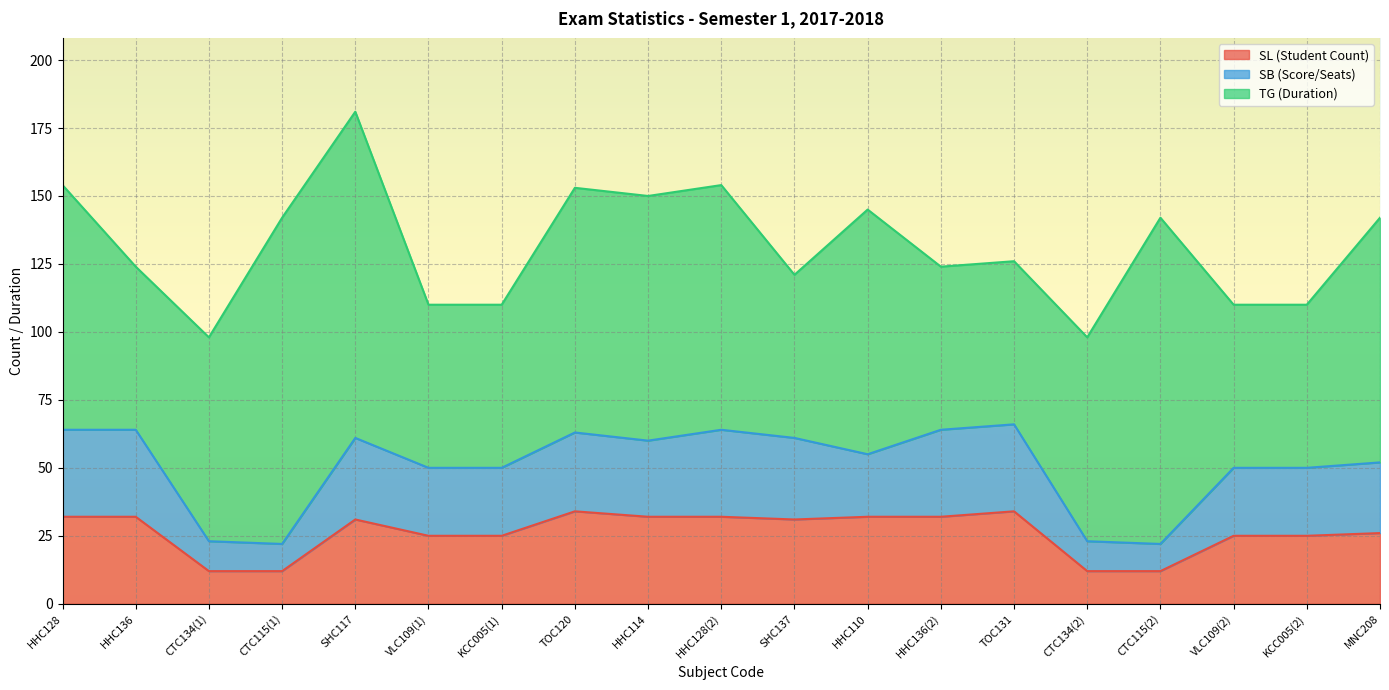

At which category is the sum across all series the highest?

SHC117